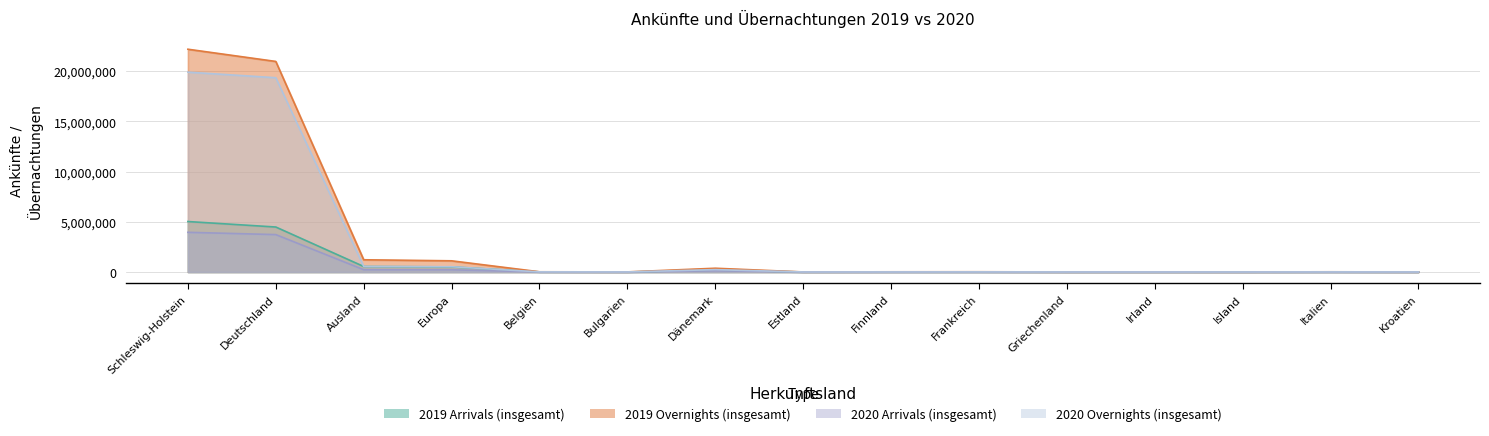

How many values in the 2019 Overnights (insgesamt) series are below 18893?

7